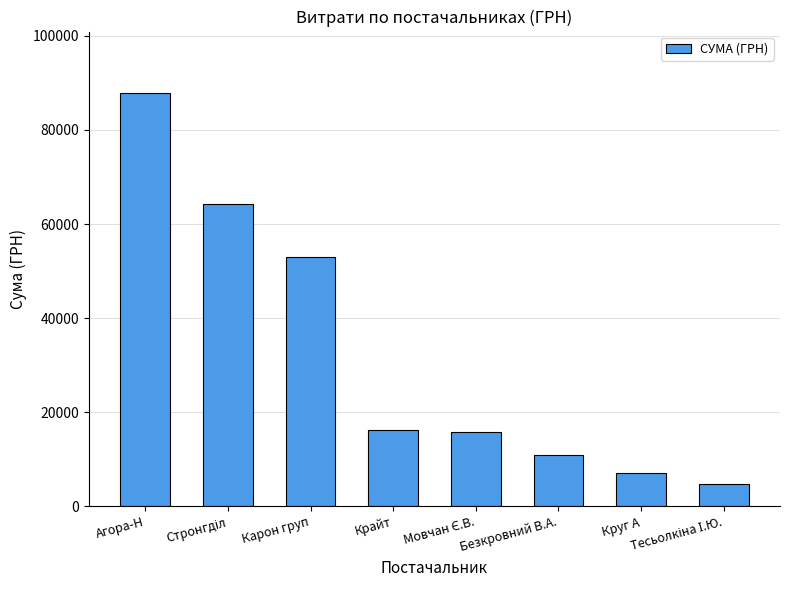

How many bars are there in total?

8